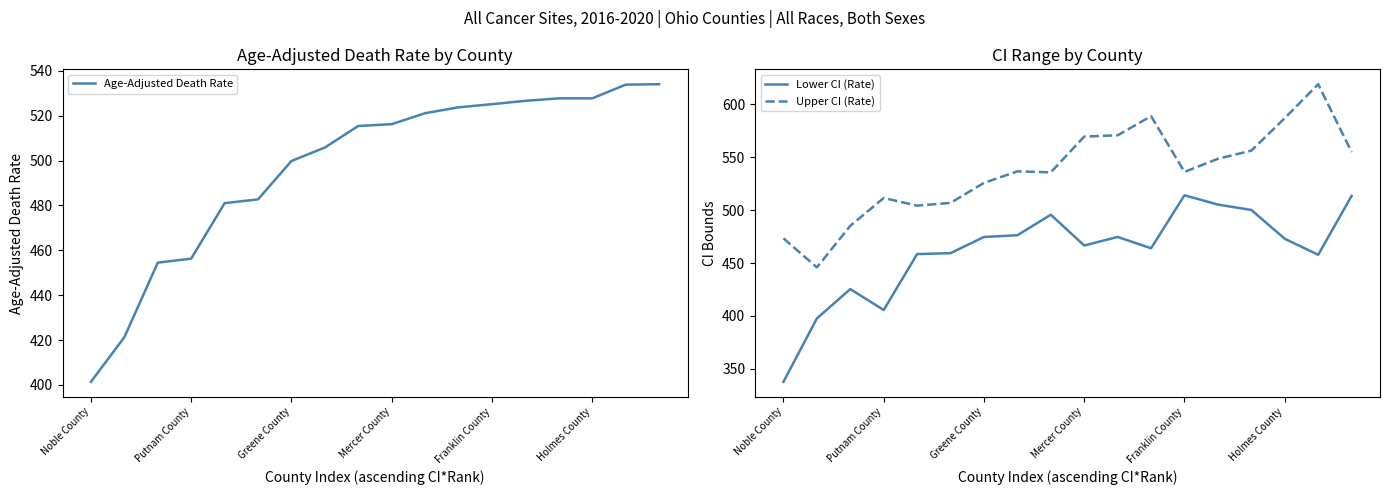

What is the minimum value for Lower CI (Rate)?

337.7